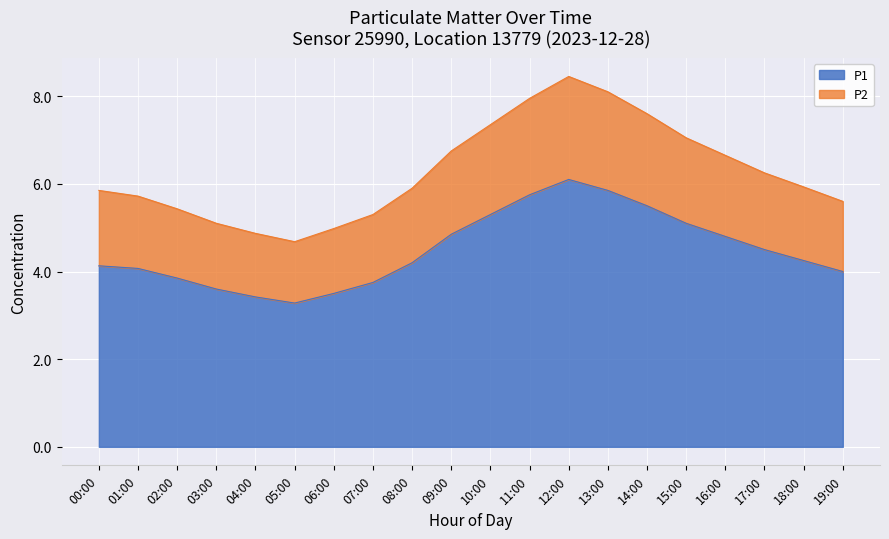

True or false: P1 and P2 cross at least once.

False